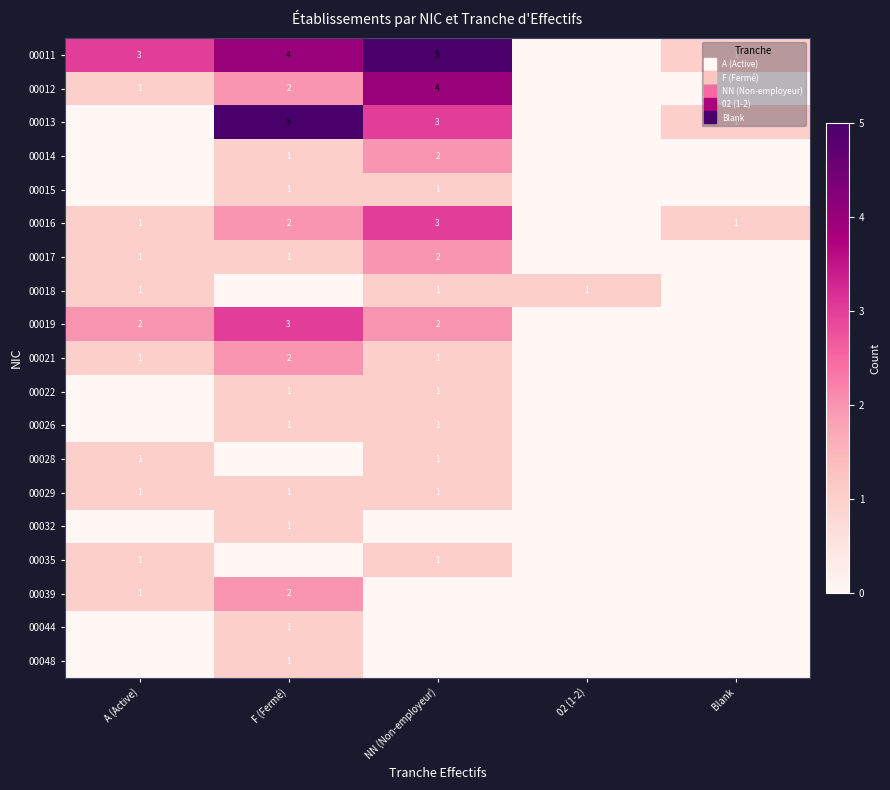

How many data points does each series have?

5